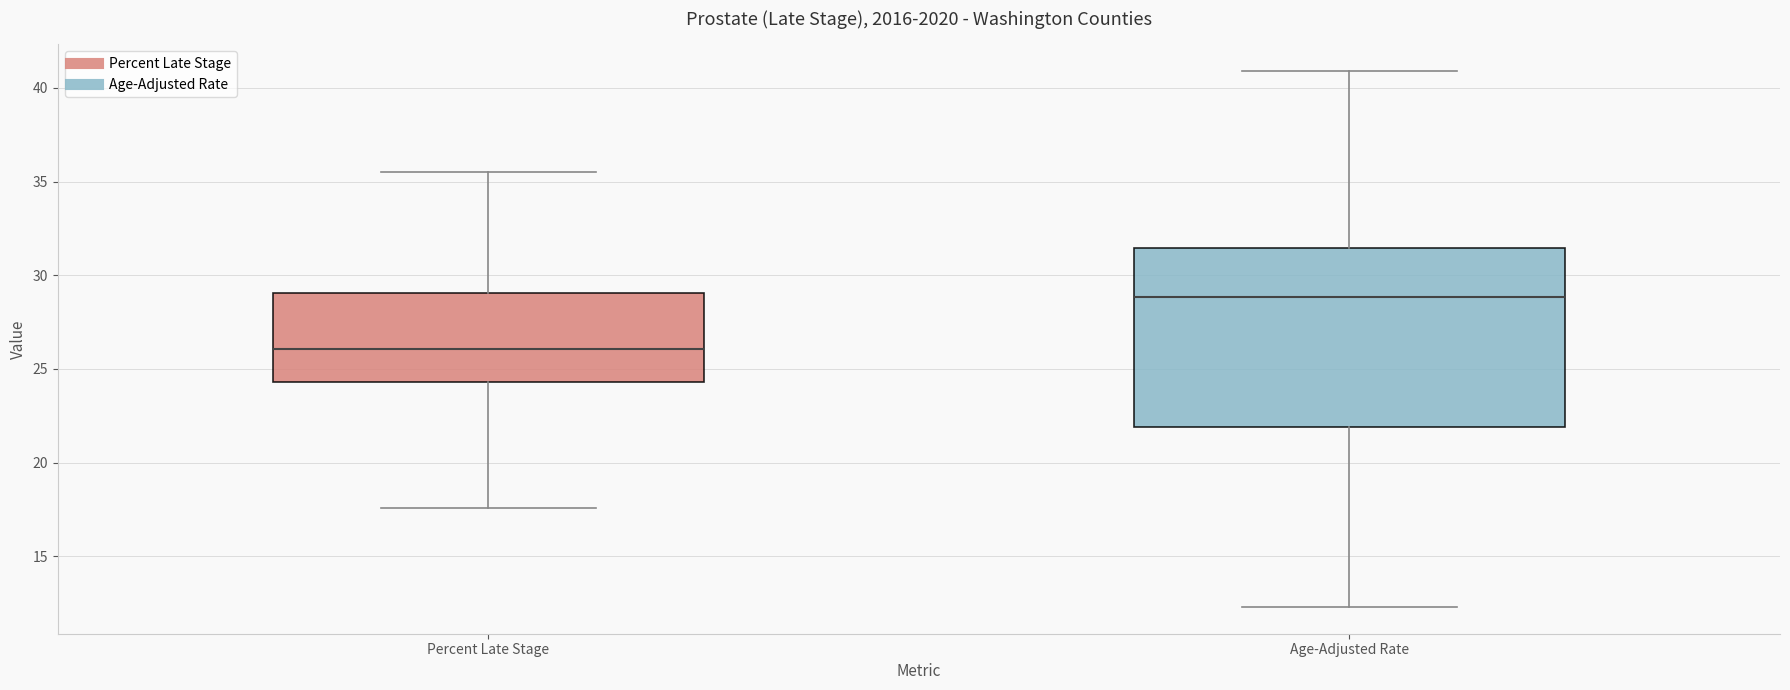

Reading left to right, transcribe this box plot: for each box, give where its median line is, the range the box spans, and where its two whiskers end, as read against the y-axis. The values are not printed on the chart, so give them approximately, as read against the axis.

Percent Late Stage: median 26.0, box 24.5 to 29.0, whiskers 17.5 to 35.5
Age-Adjusted Rate: median 29.0, box 22.0 to 31.5, whiskers 12.5 to 41.0